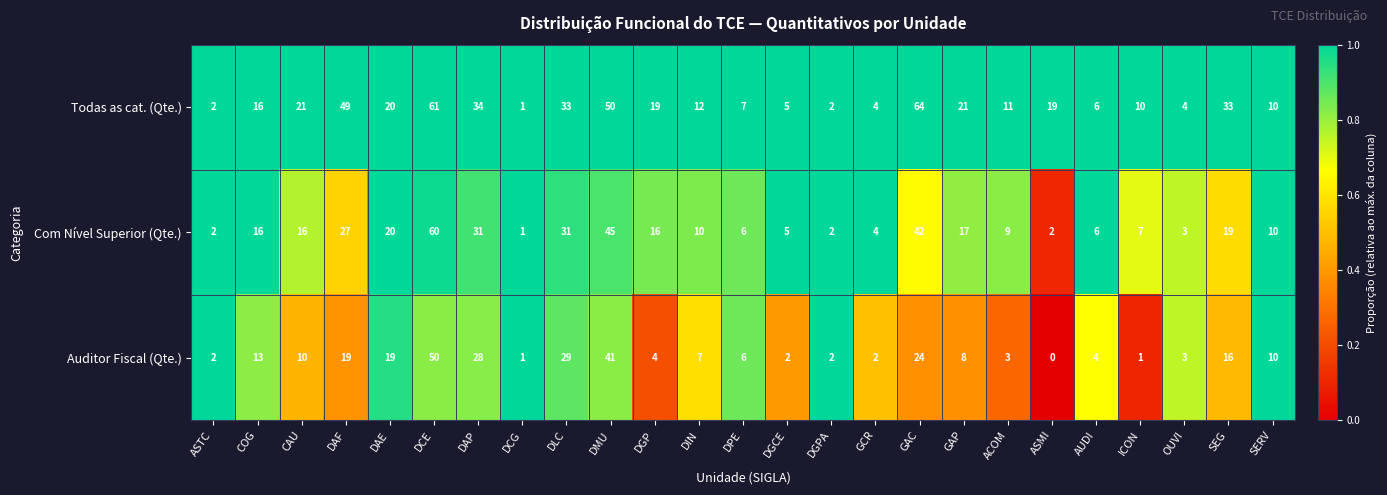

What is the difference between the maximum and minimum values in the Todas as cat. (Qte.) series?

63